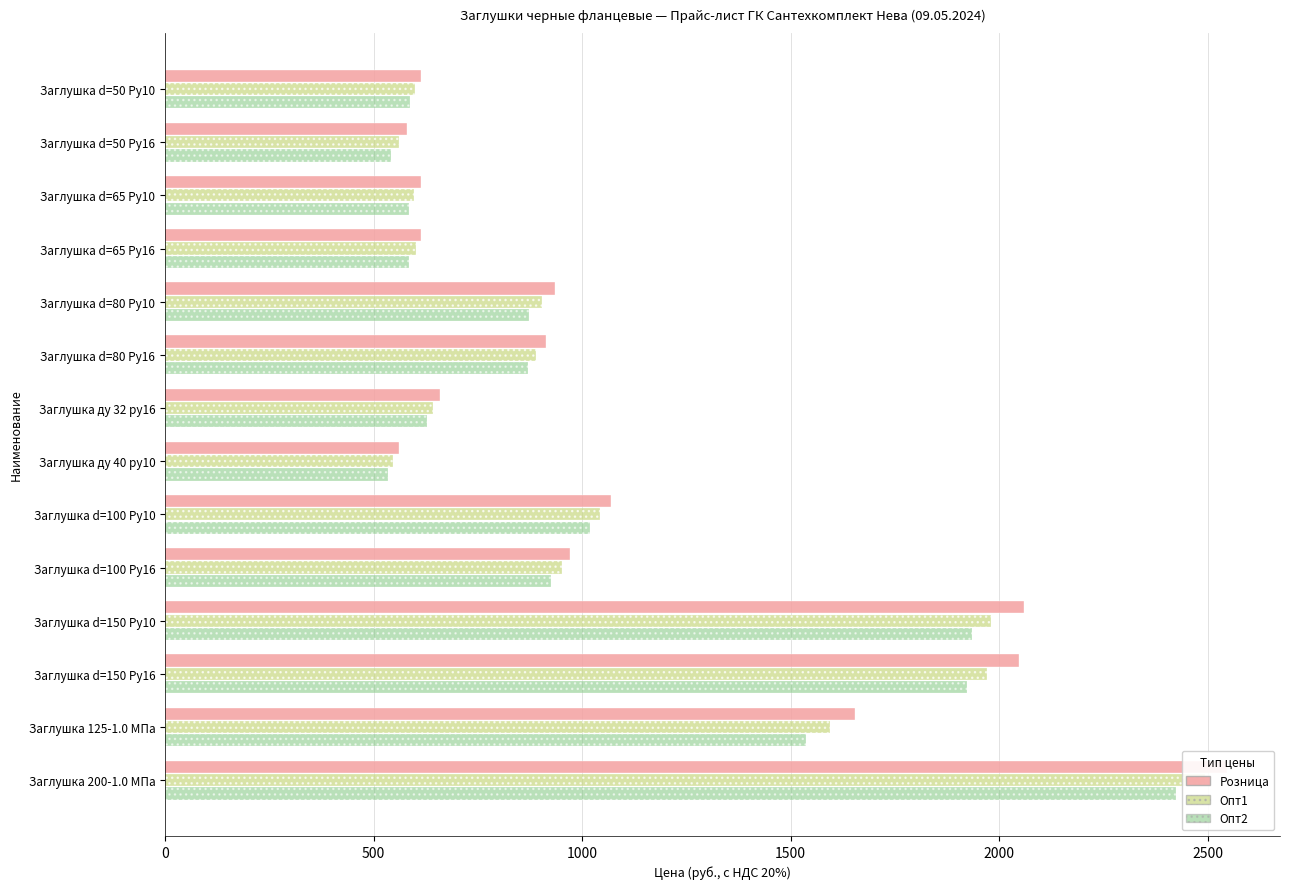

Reading left to right, transcribe all the data shown in this chart.

Розница: 613.6	579.6	613.9	613.9	934.6	913.7	659.8	560.3	1069.0	971.2	2059.3	2048.4	1654.9	2546.3
Опт1: 600.3	560.2	597.0	601.2	903.4	888.5	641.6	547.8	1043.8	951.8	1981.3	1970.9	1595.8	2493.7
Опт2: 587.0	540.9	584.3	584.3	872.3	869.6	627.9	535.4	1018.5	925.9	1934.5	1924.3	1536.7	2423.4